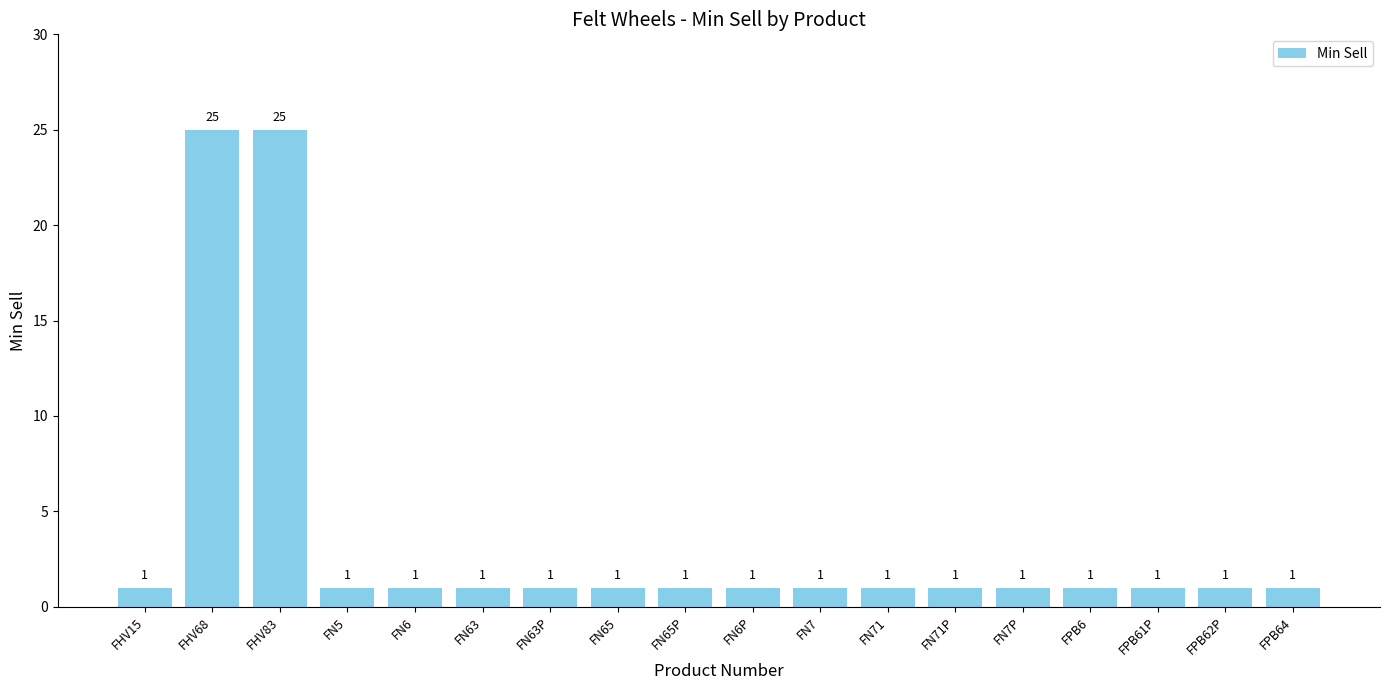

The value at FHV83 is 25. True or false?

True